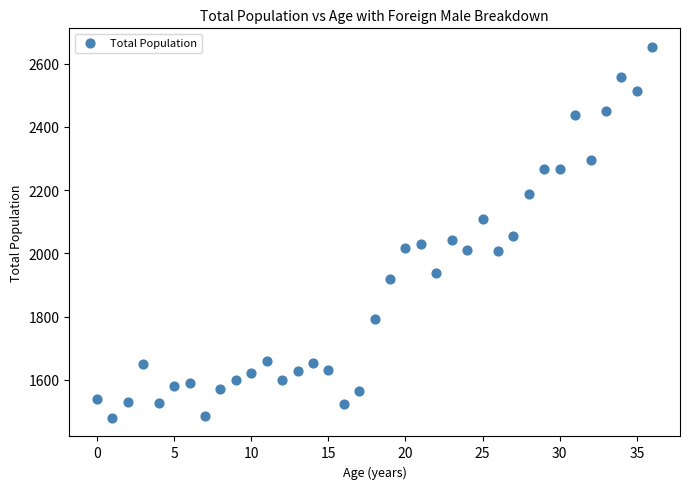

What is the range of Y values (max minus min)?

1173